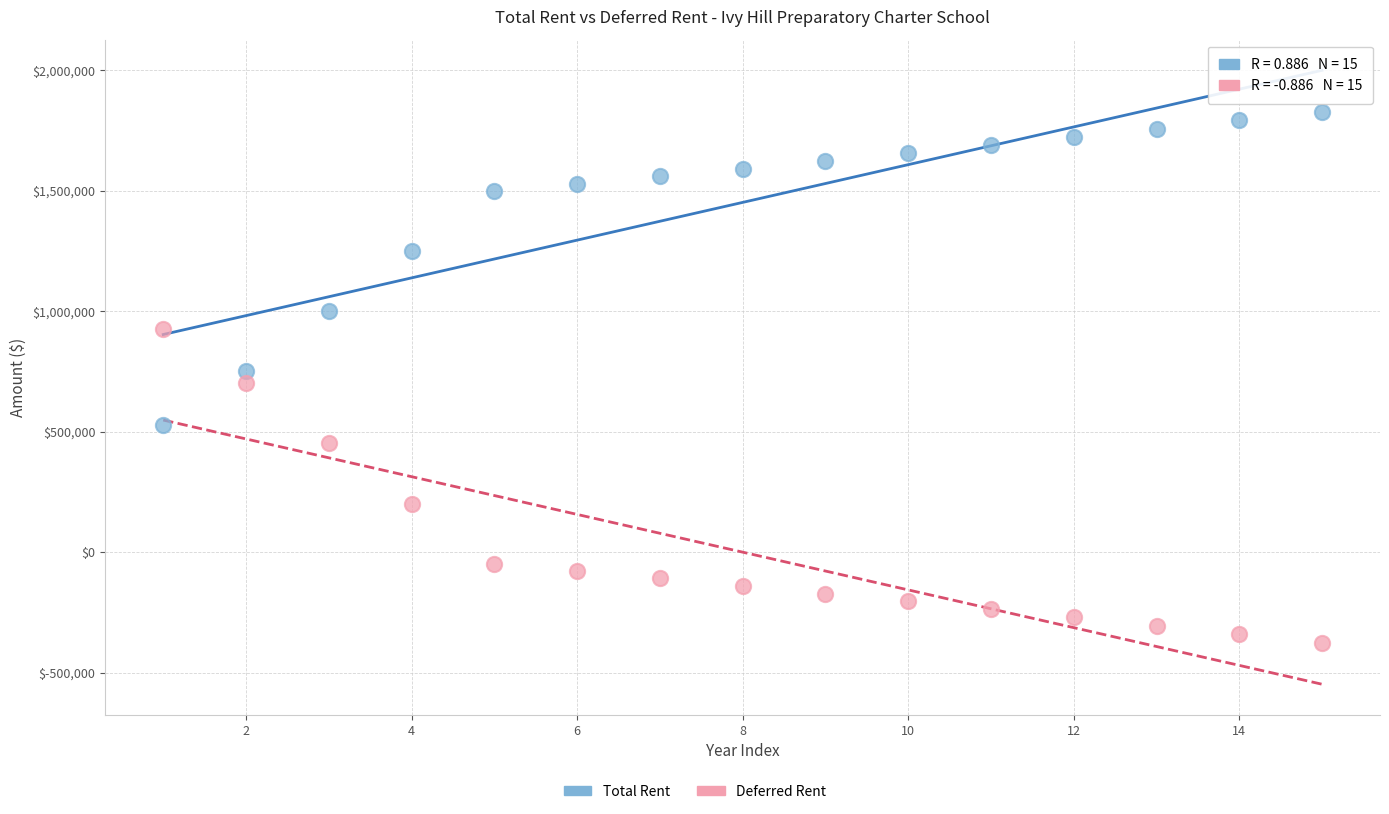

Across all data points, what is the range of Y values (max minus min)?

2205045.1